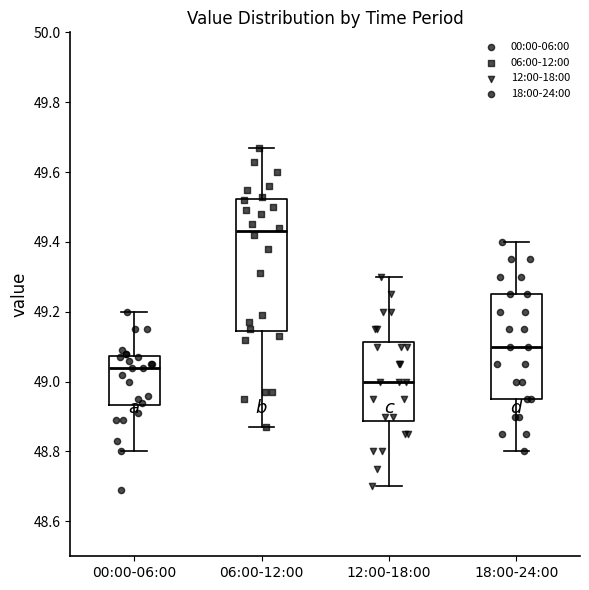

Reading left to right, read every box against the y-axis: the position of its median line, the range the box covers, and the ends of its whiskers. The values are not printed on the chart, so give them approximately, as read against the axis.

00:00-06:00: median 49.04, box 48.94 to 49.08, whiskers 48.80 to 49.20
06:00-12:00: median 49.44, box 49.14 to 49.52, whiskers 48.88 to 49.68
12:00-18:00: median 49.00, box 48.88 to 49.12, whiskers 48.70 to 49.30
18:00-24:00: median 49.10, box 48.96 to 49.26, whiskers 48.80 to 49.40